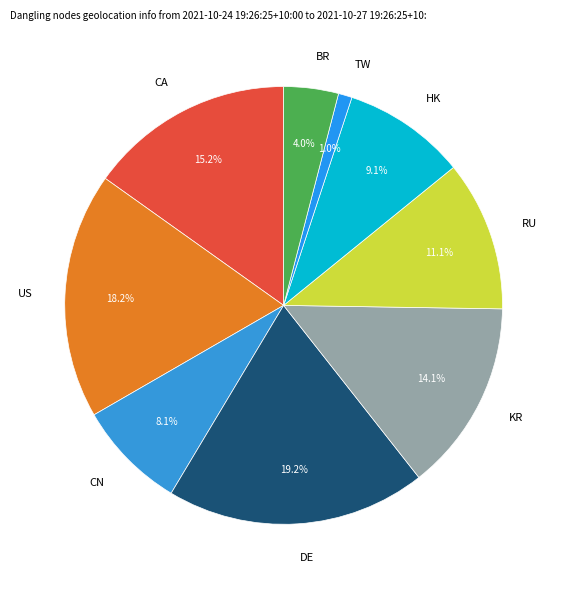

How many segments does this pie chart have?

9